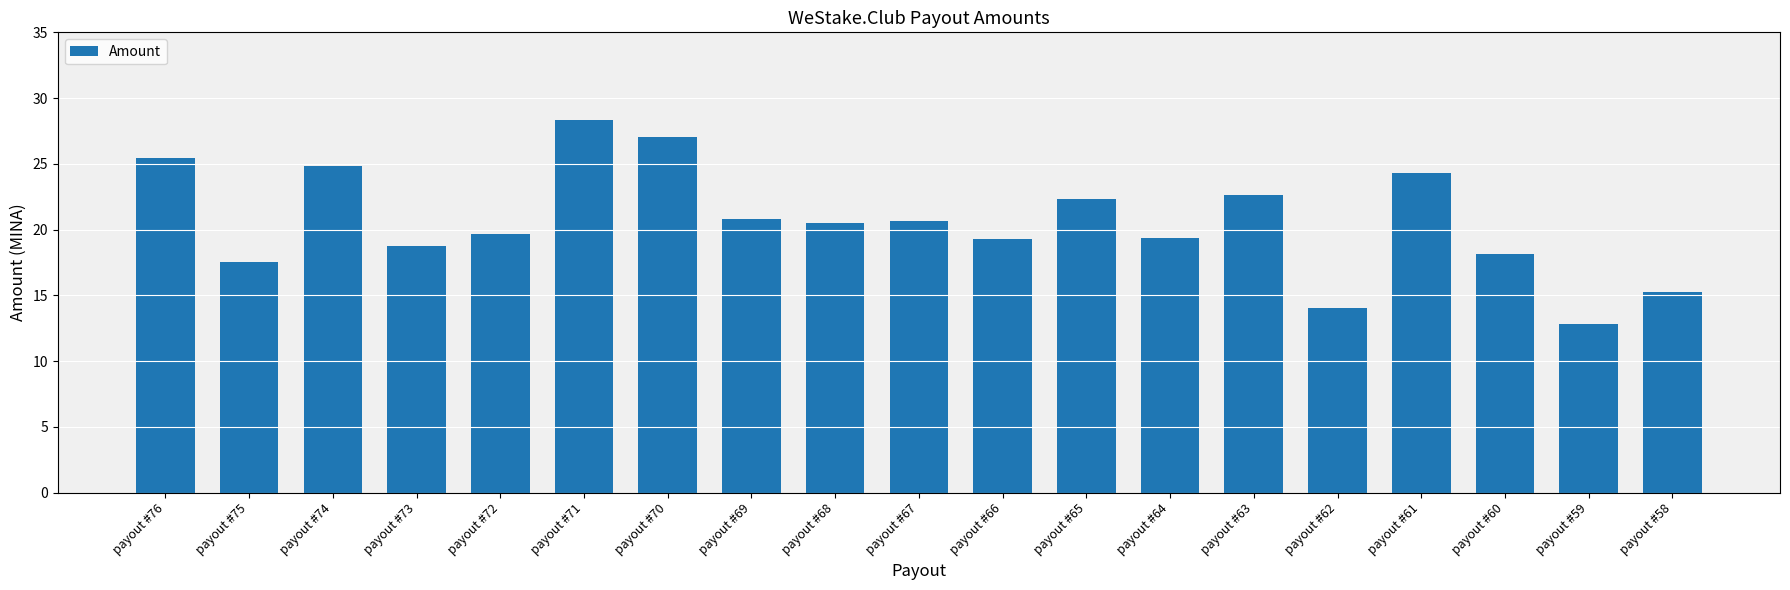

What is the smallest value displayed?

12.8